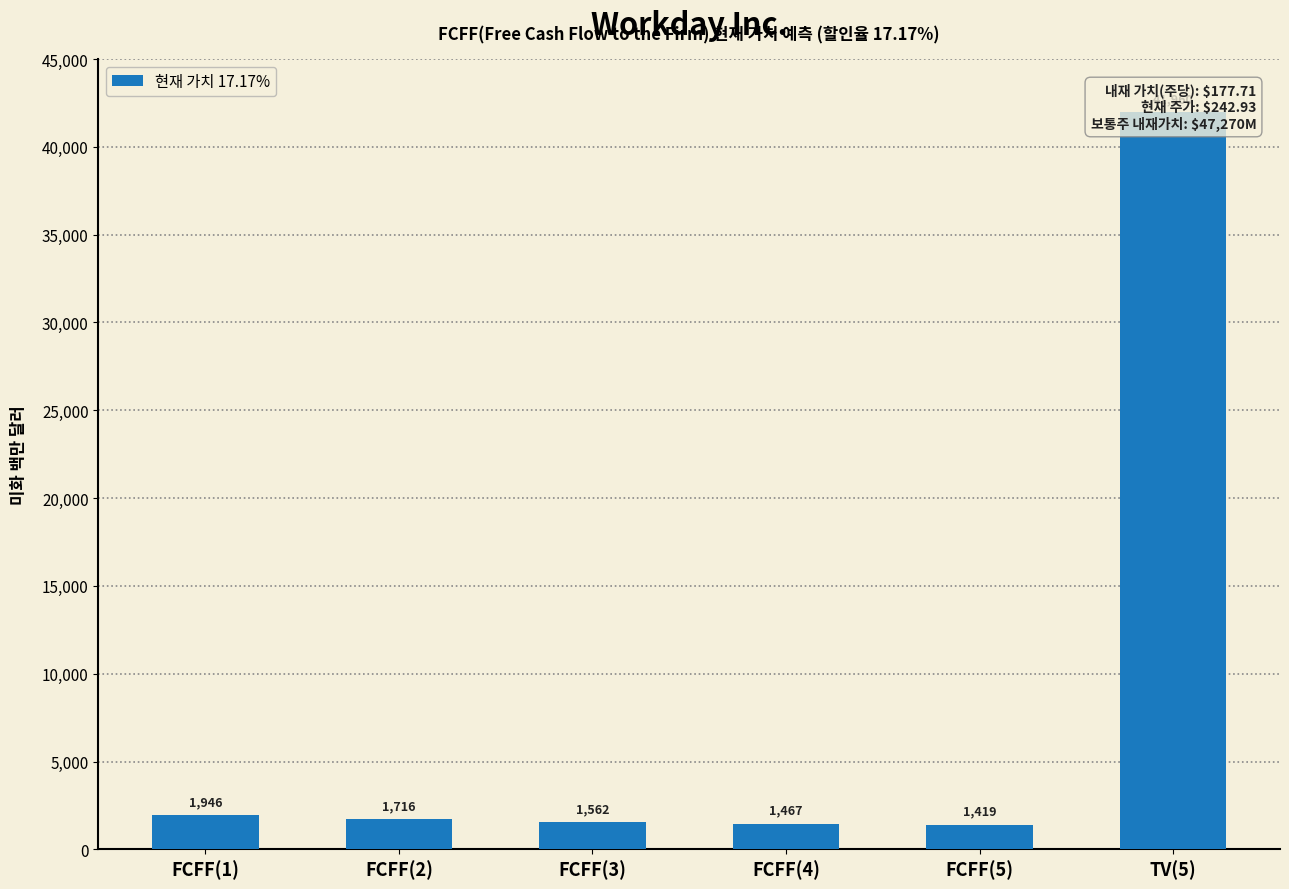

Reading left to right, what are all the values shown in this chart?

FCFF(1)=1946	FCFF(2)=1716	FCFF(3)=1562	FCFF(4)=1467	FCFF(5)=1419	TV(5)=41960